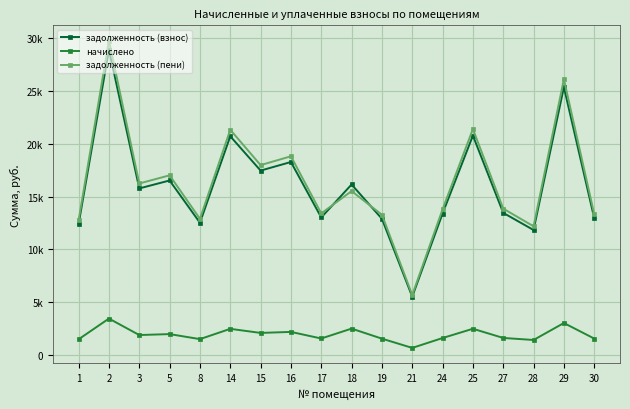

Is this an area chart (filled region under the line)?

No